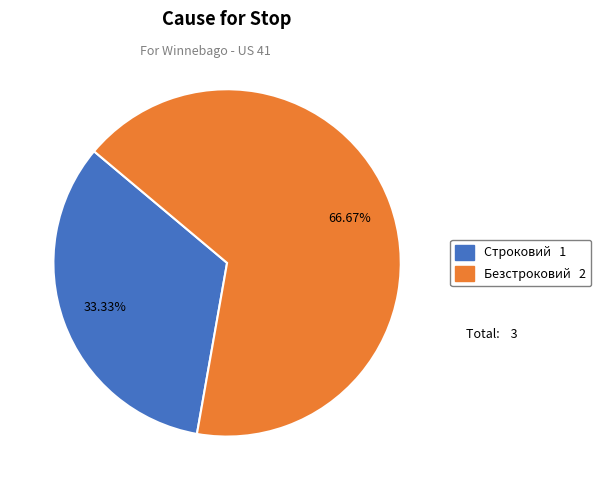

To the nearest percent, what is the combined percentage of Безстроковий and Строковий?

100%